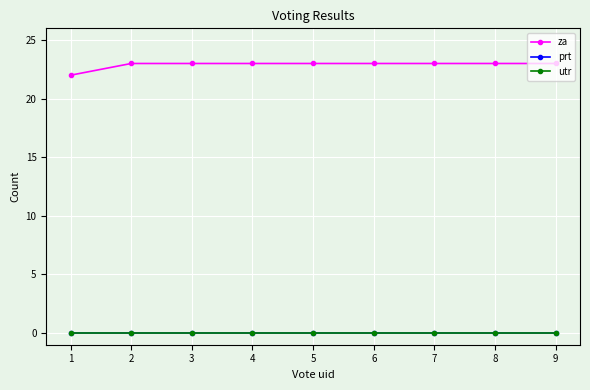

The value of utr at 6 is 0. True or false?

True